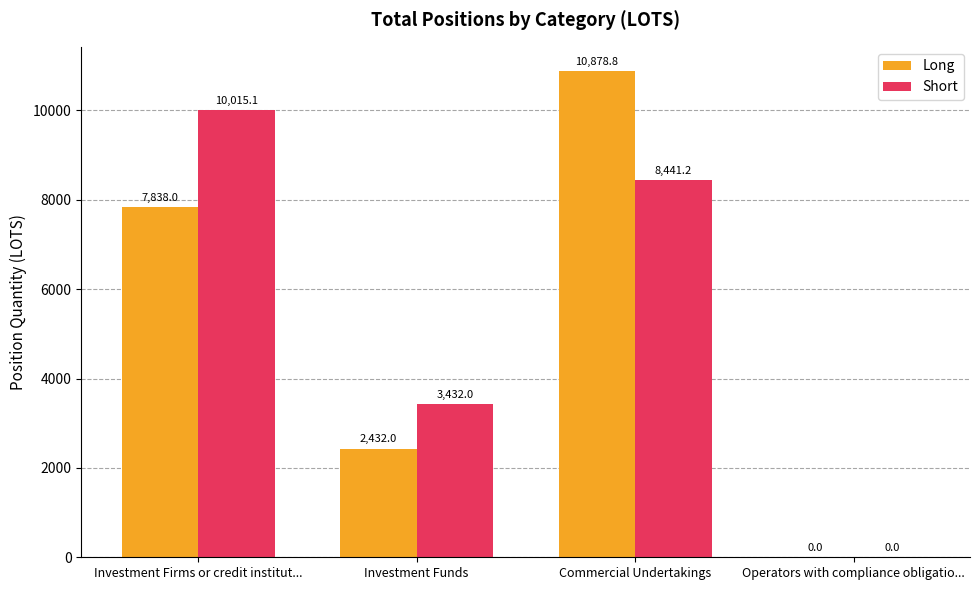

Reading left to right, transcribe all the data shown in this chart.

Long: Investment Firms or credit institut...=7838.0	Investment Funds=2432.0	Commercial Undertakings=10878.8	Operators with compliance obligatio...=0.0
Short: Investment Firms or credit institut...=10015.1	Investment Funds=3432.0	Commercial Undertakings=8441.2	Operators with compliance obligatio...=0.0